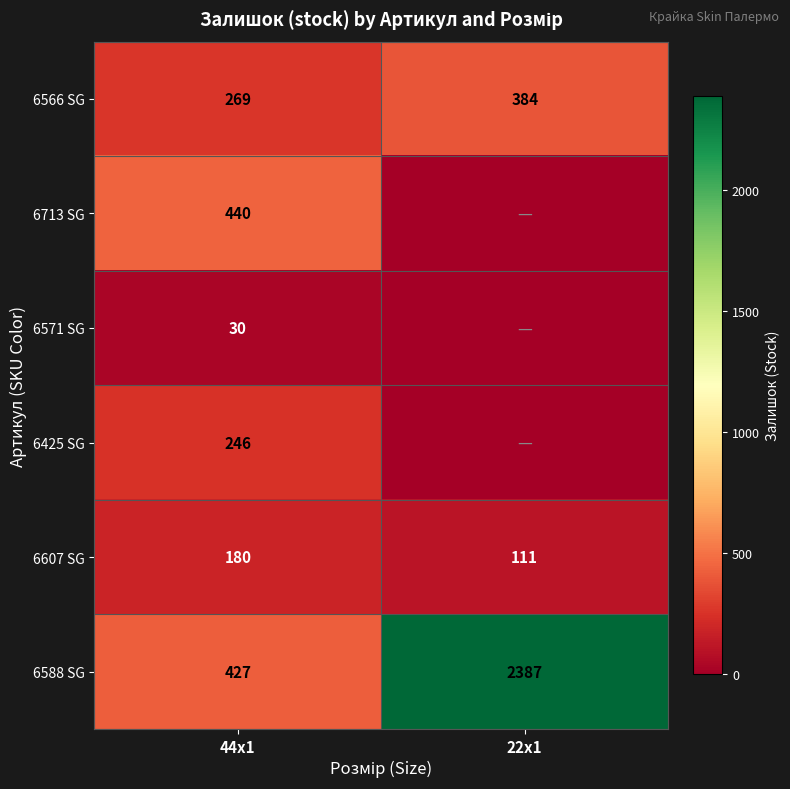

Is the value of 6571 SG at 44x1 greater than the value of 6425 SG at 44x1?

No